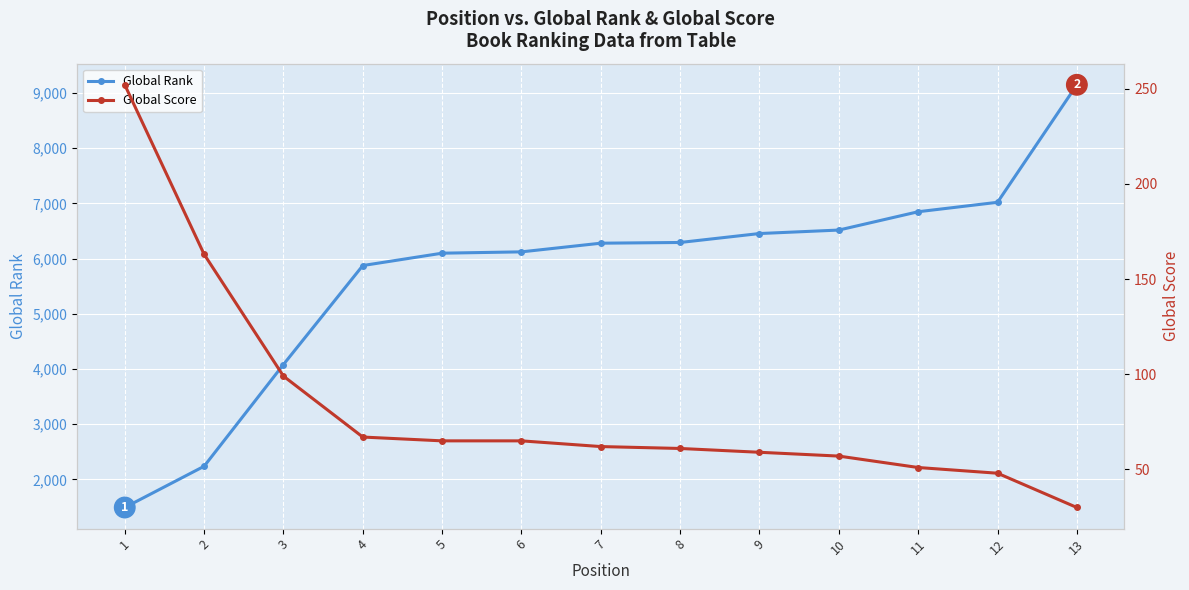

What is the lowest value of the Global Score series?

30